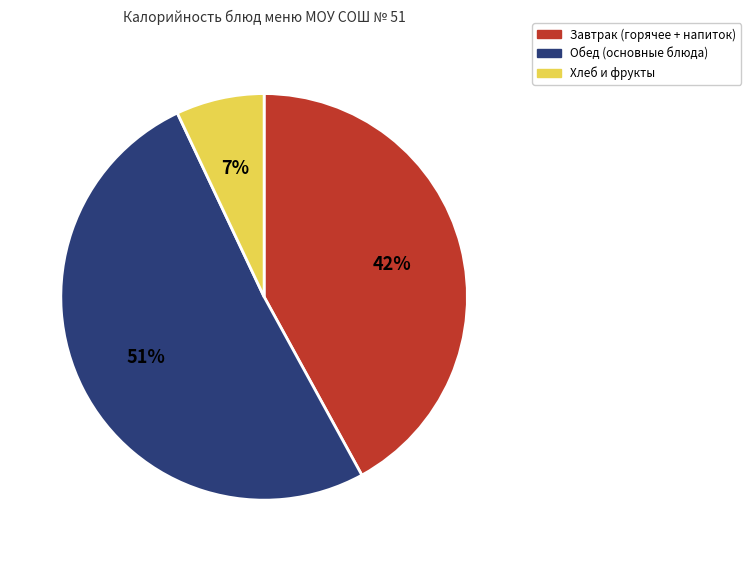

True or false: Завтрак (горячее + напиток) accounts for 42% of the total.

True